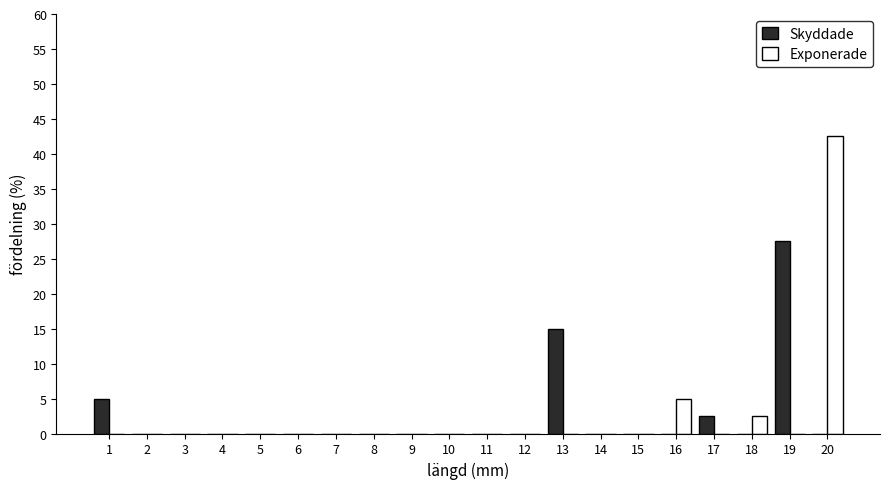

At which category does the chart reach its peak across all series?

20